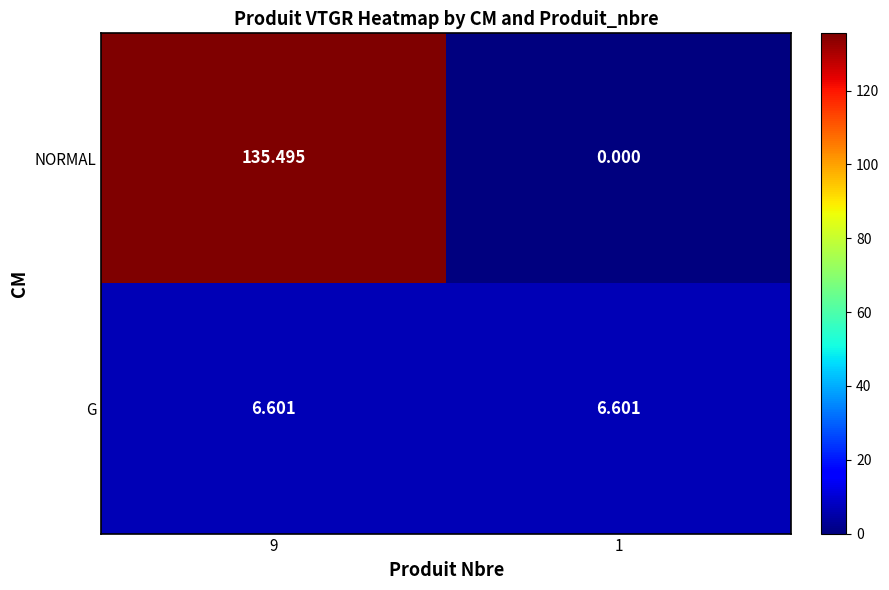

What is the spread (max minus min) of values at 9?

128.9